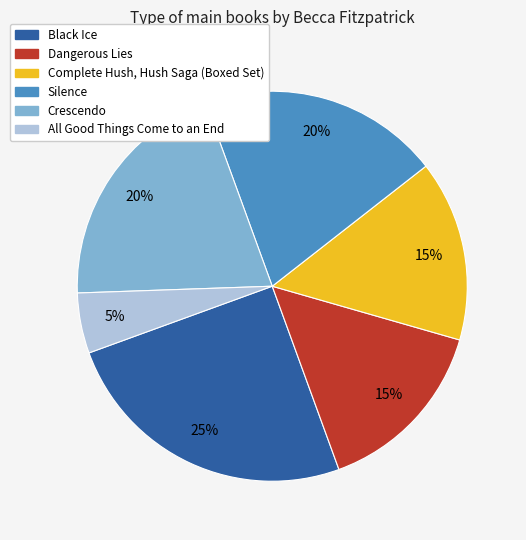

Which has a higher value, Complete Hush, Hush Saga (Boxed Set) or Crescendo?

Crescendo